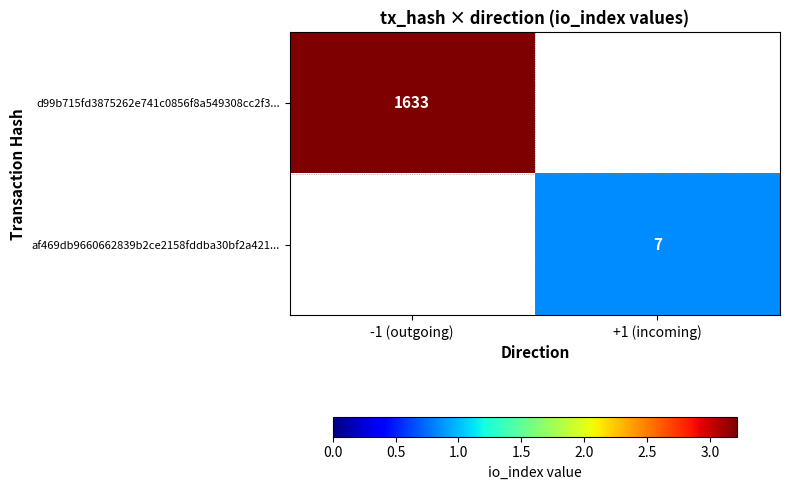

At how many categories does at least one series exceed 0?

2